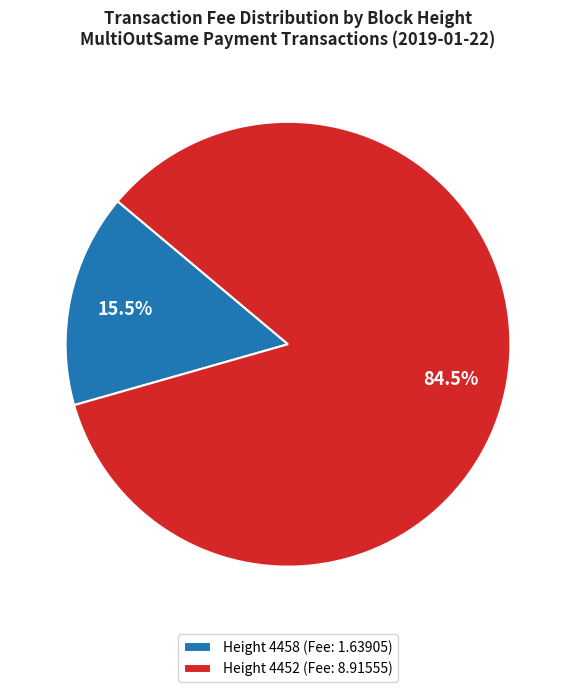

To the nearest percent, what is the difference between the largest and smallest slice percentages?

69%